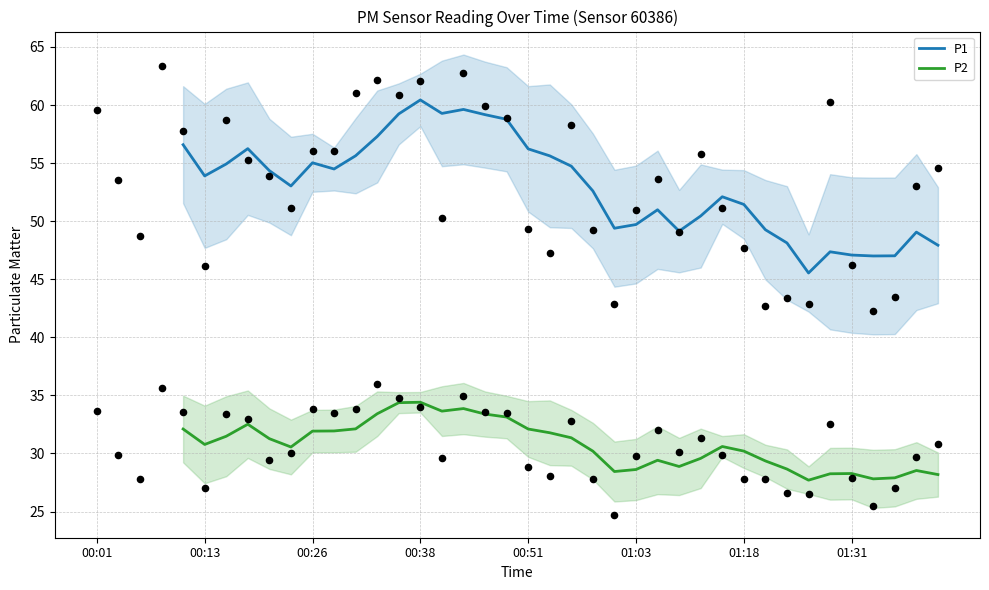

Which series has the largest total across all categories?

P1